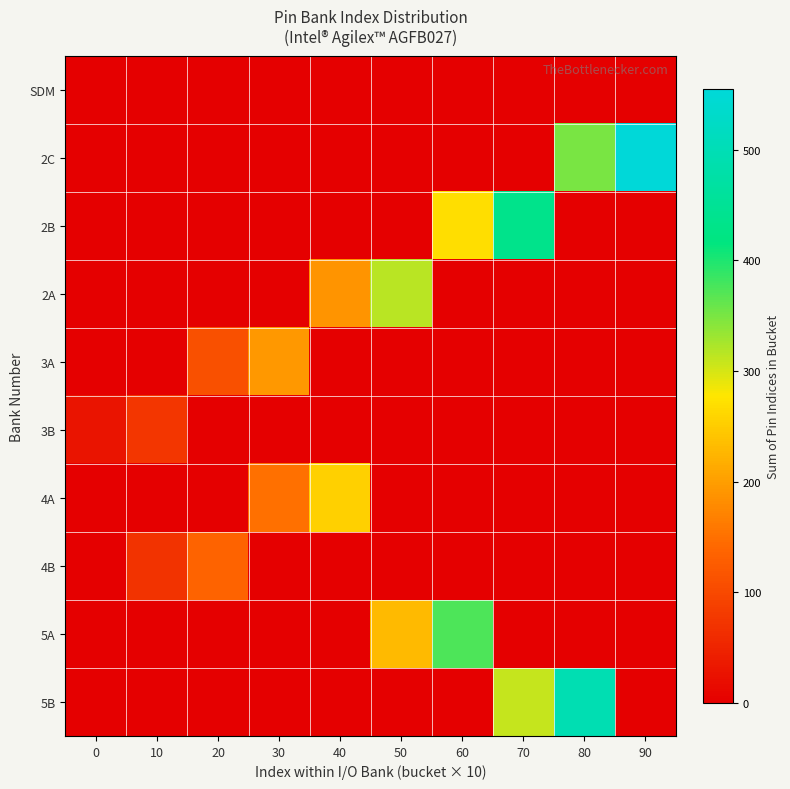

Count the number of data series in this chart.

10